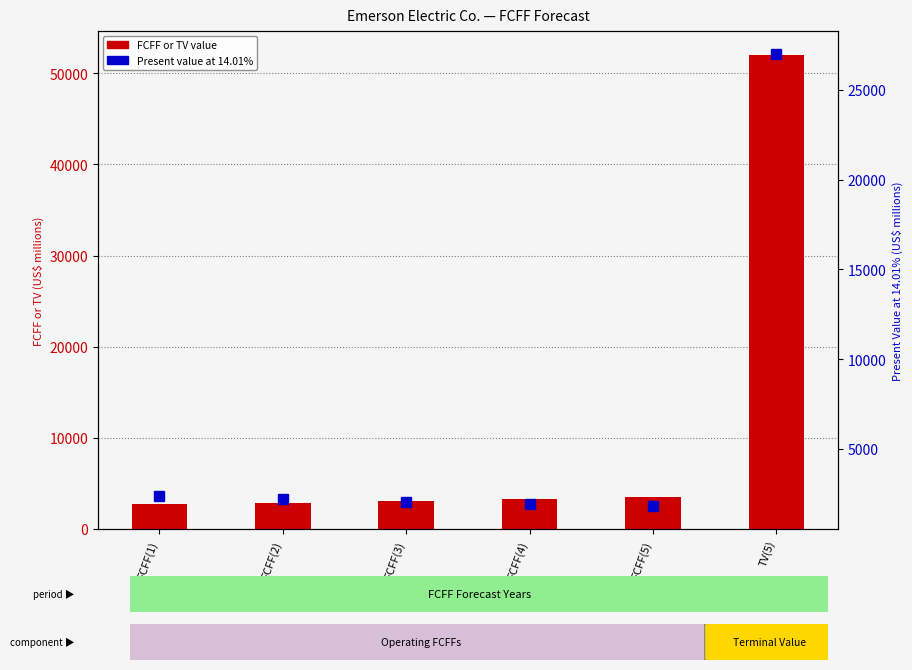

Is it true that FCFF or TV value equals 3489 at FCFF(5)?

True